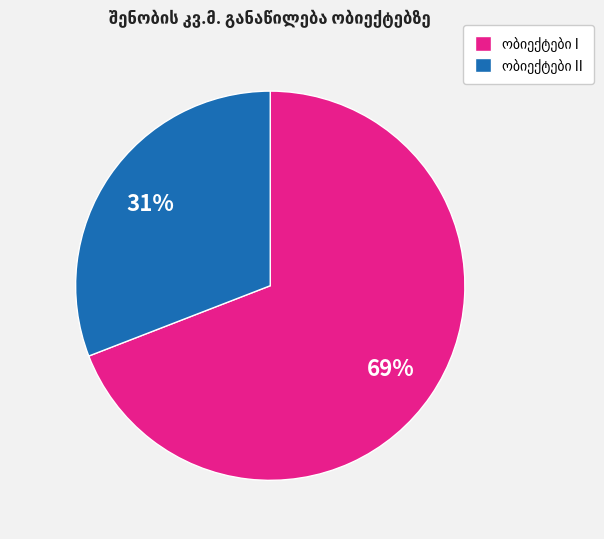

Is there a majority slice in this chart?

Yes